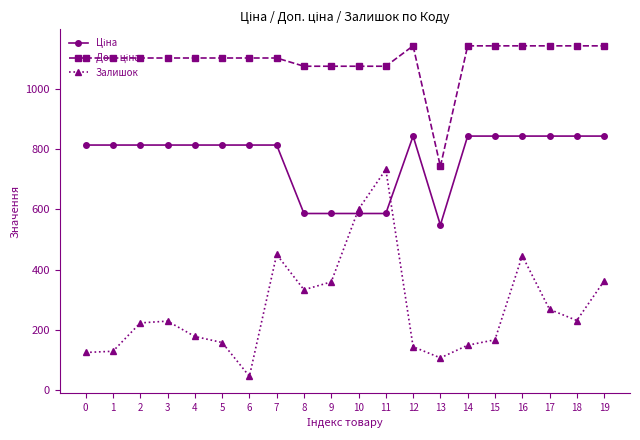

What is the smallest value displayed?

46.0